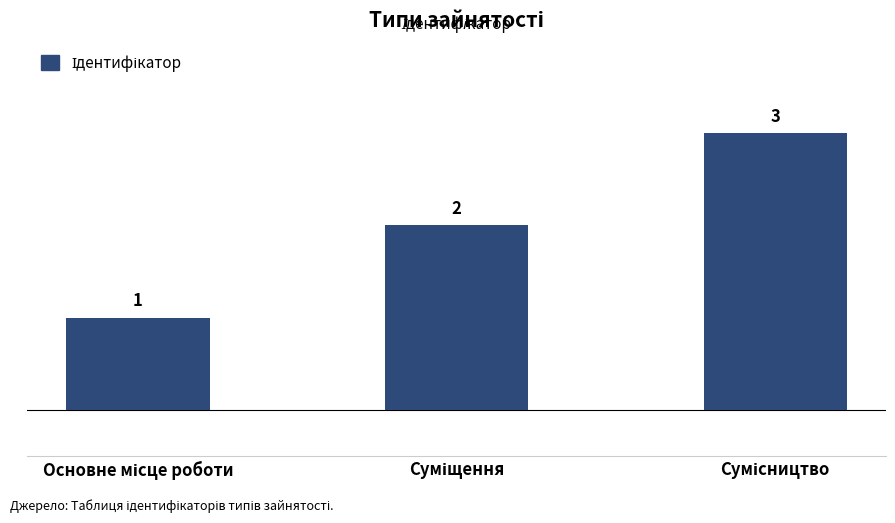

What is the sum of all values?

6